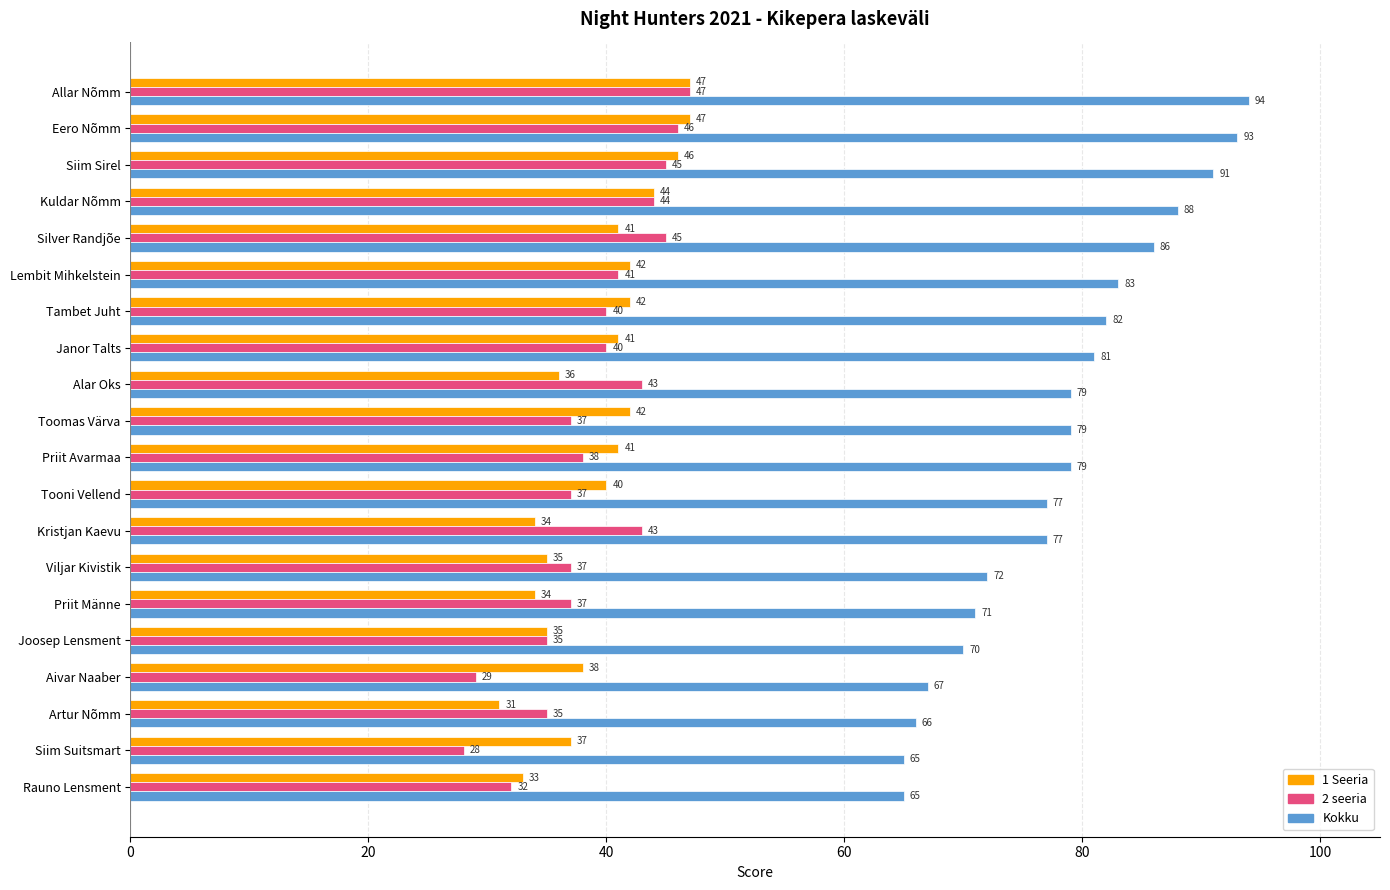

How many data points does each series have?

20